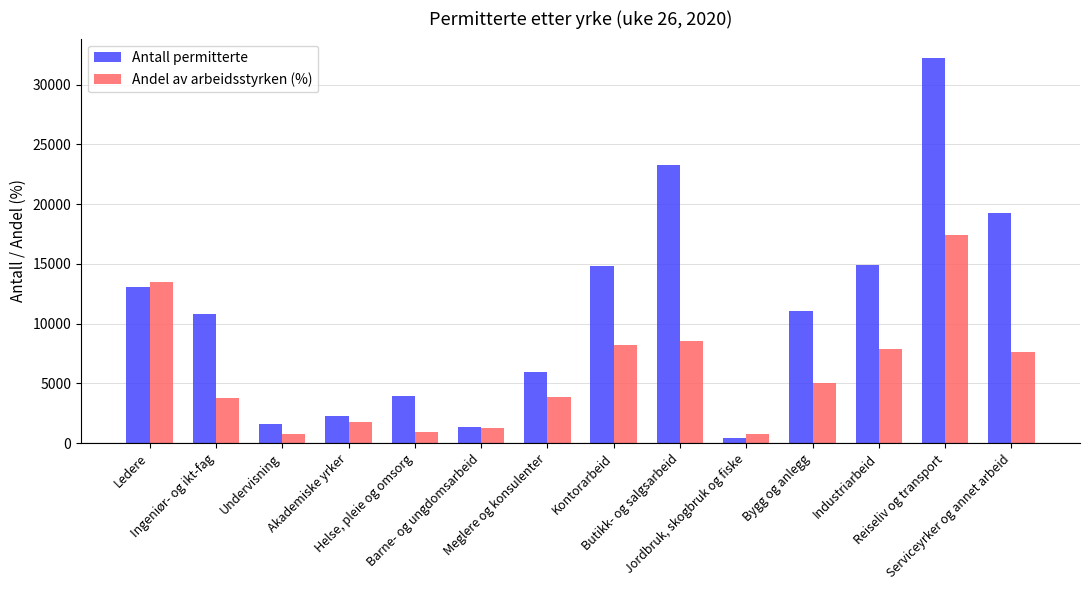

What is the difference between the Andel av arbeidsstyrken (%) values at Meglere og konsulenter and Ingeniør- og ikt-fag?

103.8